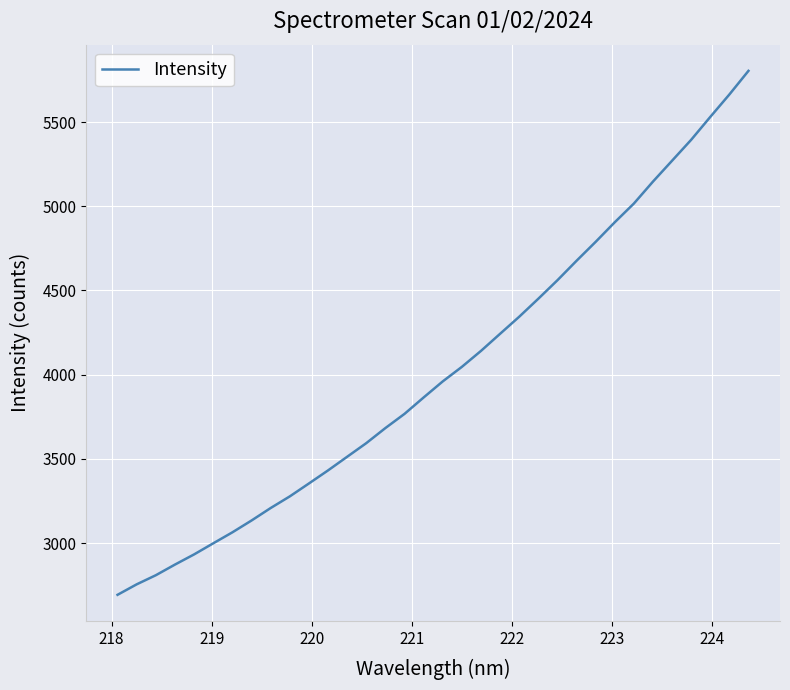

What is the difference between the second highest and second lowest values?

2908.4